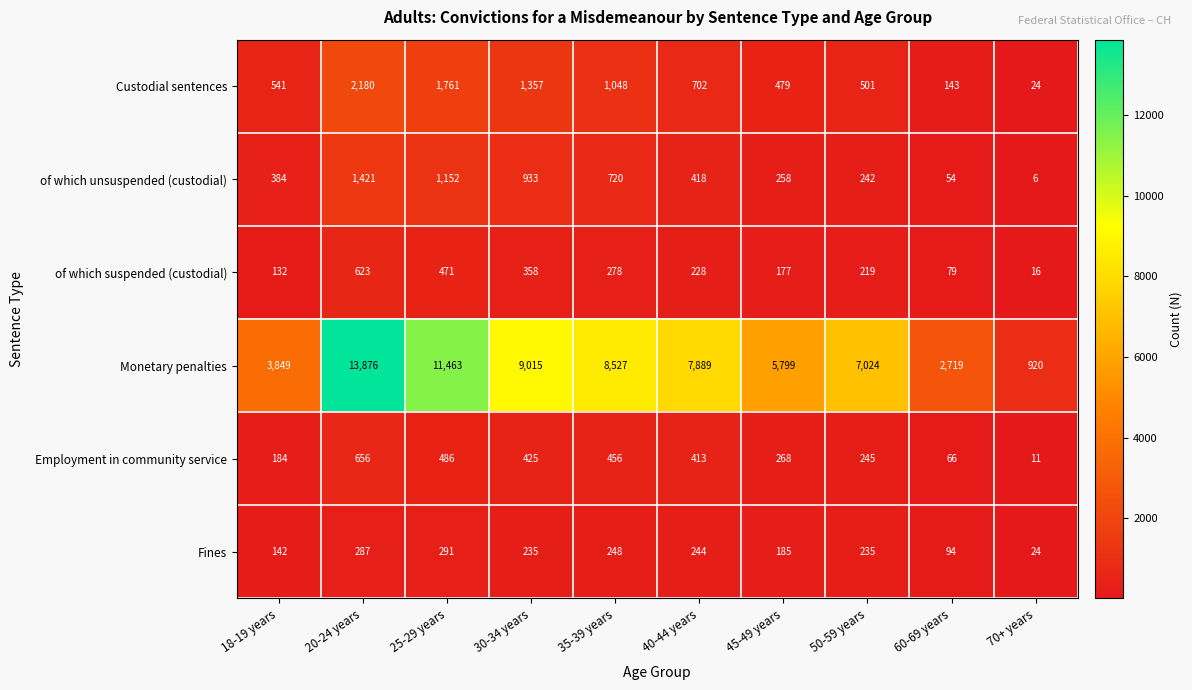

Which category has the lowest value across all series?

70+ years